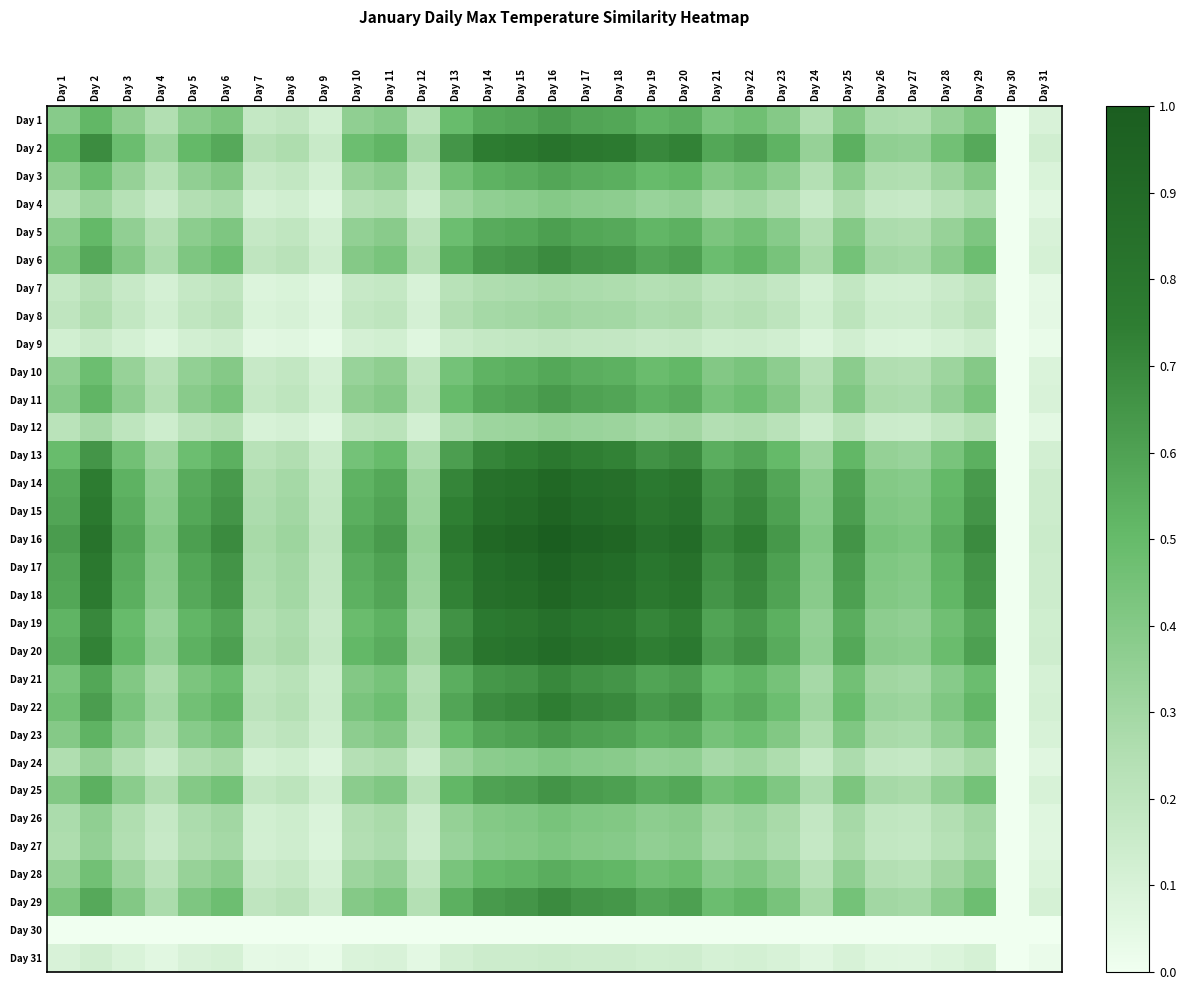

Reading left to right, what are all the values shown in this chart?

Day 1: Day 1=0.4	Day 2=0.5	Day 3=0.4	Day 4=0.2	Day 5=0.4	Day 6=0.4	Day 7=0.2	Day 8=0.2	Day 9=0.1	Day 10=0.4	Day 11=0.4	Day 12=0.2	Day 13=0.5	Day 14=0.6	Day 15=0.6	Day 16=0.6	Day 17=0.6	Day 18=0.6	Day 19=0.5	Day 20=0.5	Day 21=0.4	Day 22=0.5	Day 23=0.4	Day 24=0.3	Day 25=0.4	Day 26=0.3	Day 27=0.3	Day 28=0.3	Day 29=0.4	Day 30=0.0	Day 31=0.1
Day 2: Day 1=0.5	Day 2=0.7	Day 3=0.5	Day 4=0.3	Day 5=0.5	Day 6=0.6	Day 7=0.2	Day 8=0.3	Day 9=0.2	Day 10=0.5	Day 11=0.5	Day 12=0.3	Day 13=0.6	Day 14=0.8	Day 15=0.8	Day 16=0.8	Day 17=0.8	Day 18=0.8	Day 19=0.7	Day 20=0.7	Day 21=0.6	Day 22=0.6	Day 23=0.5	Day 24=0.3	Day 25=0.5	Day 26=0.4	Day 27=0.3	Day 28=0.5	Day 29=0.6	Day 30=0.0	Day 31=0.1
Day 3: Day 1=0.4	Day 2=0.5	Day 3=0.3	Day 4=0.2	Day 5=0.4	Day 6=0.4	Day 7=0.2	Day 8=0.2	Day 9=0.1	Day 10=0.3	Day 11=0.4	Day 12=0.2	Day 13=0.5	Day 14=0.5	Day 15=0.6	Day 16=0.6	Day 17=0.6	Day 18=0.5	Day 19=0.5	Day 20=0.5	Day 21=0.4	Day 22=0.4	Day 23=0.4	Day 24=0.2	Day 25=0.4	Day 26=0.3	Day 27=0.2	Day 28=0.3	Day 29=0.4	Day 30=0.0	Day 31=0.1
Day 4: Day 1=0.2	Day 2=0.3	Day 3=0.2	Day 4=0.2	Day 5=0.2	Day 6=0.3	Day 7=0.1	Day 8=0.1	Day 9=0.1	Day 10=0.2	Day 11=0.2	Day 12=0.1	Day 13=0.3	Day 14=0.4	Day 15=0.4	Day 16=0.4	Day 17=0.4	Day 18=0.4	Day 19=0.3	Day 20=0.3	Day 21=0.3	Day 22=0.3	Day 23=0.3	Day 24=0.2	Day 25=0.3	Day 26=0.2	Day 27=0.2	Day 28=0.2	Day 29=0.3	Day 30=0.0	Day 31=0.1
Day 5: Day 1=0.4	Day 2=0.5	Day 3=0.4	Day 4=0.2	Day 5=0.4	Day 6=0.4	Day 7=0.2	Day 8=0.2	Day 9=0.1	Day 10=0.4	Day 11=0.4	Day 12=0.2	Day 13=0.5	Day 14=0.6	Day 15=0.6	Day 16=0.6	Day 17=0.6	Day 18=0.6	Day 19=0.5	Day 20=0.5	Day 21=0.4	Day 22=0.5	Day 23=0.4	Day 24=0.3	Day 25=0.4	Day 26=0.3	Day 27=0.3	Day 28=0.3	Day 29=0.4	Day 30=0.0	Day 31=0.1
Day 6: Day 1=0.4	Day 2=0.6	Day 3=0.4	Day 4=0.3	Day 5=0.4	Day 6=0.5	Day 7=0.2	Day 8=0.2	Day 9=0.1	Day 10=0.4	Day 11=0.4	Day 12=0.2	Day 13=0.5	Day 14=0.6	Day 15=0.6	Day 16=0.7	Day 17=0.7	Day 18=0.6	Day 19=0.6	Day 20=0.6	Day 21=0.5	Day 22=0.5	Day 23=0.4	Day 24=0.3	Day 25=0.5	Day 26=0.3	Day 27=0.3	Day 28=0.4	Day 29=0.5	Day 30=0.0	Day 31=0.1
Day 7: Day 1=0.2	Day 2=0.2	Day 3=0.2	Day 4=0.1	Day 5=0.2	Day 6=0.2	Day 7=0.1	Day 8=0.1	Day 9=0.1	Day 10=0.2	Day 11=0.2	Day 12=0.1	Day 13=0.2	Day 14=0.3	Day 15=0.3	Day 16=0.3	Day 17=0.3	Day 18=0.3	Day 19=0.2	Day 20=0.3	Day 21=0.2	Day 22=0.2	Day 23=0.2	Day 24=0.1	Day 25=0.2	Day 26=0.1	Day 27=0.1	Day 28=0.2	Day 29=0.2	Day 30=0.0	Day 31=0.0
Day 8: Day 1=0.2	Day 2=0.3	Day 3=0.2	Day 4=0.1	Day 5=0.2	Day 6=0.2	Day 7=0.1	Day 8=0.1	Day 9=0.1	Day 10=0.2	Day 11=0.2	Day 12=0.1	Day 13=0.3	Day 14=0.3	Day 15=0.3	Day 16=0.3	Day 17=0.3	Day 18=0.3	Day 19=0.3	Day 20=0.3	Day 21=0.2	Day 22=0.2	Day 23=0.2	Day 24=0.1	Day 25=0.2	Day 26=0.1	Day 27=0.1	Day 28=0.2	Day 29=0.2	Day 30=0.0	Day 31=0.0
Day 9: Day 1=0.1	Day 2=0.2	Day 3=0.1	Day 4=0.1	Day 5=0.1	Day 6=0.1	Day 7=0.1	Day 8=0.1	Day 9=0.0	Day 10=0.1	Day 11=0.1	Day 12=0.1	Day 13=0.2	Day 14=0.2	Day 15=0.2	Day 16=0.2	Day 17=0.2	Day 18=0.2	Day 19=0.2	Day 20=0.2	Day 21=0.1	Day 22=0.1	Day 23=0.1	Day 24=0.1	Day 25=0.1	Day 26=0.1	Day 27=0.1	Day 28=0.1	Day 29=0.1	Day 30=0.0	Day 31=0.0
Day 10: Day 1=0.4	Day 2=0.5	Day 3=0.3	Day 4=0.2	Day 5=0.4	Day 6=0.4	Day 7=0.2	Day 8=0.2	Day 9=0.1	Day 10=0.3	Day 11=0.4	Day 12=0.2	Day 13=0.5	Day 14=0.5	Day 15=0.5	Day 16=0.6	Day 17=0.5	Day 18=0.5	Day 19=0.5	Day 20=0.5	Day 21=0.4	Day 22=0.4	Day 23=0.4	Day 24=0.2	Day 25=0.4	Day 26=0.3	Day 27=0.2	Day 28=0.3	Day 29=0.4	Day 30=0.0	Day 31=0.1
Day 11: Day 1=0.4	Day 2=0.5	Day 3=0.4	Day 4=0.2	Day 5=0.4	Day 6=0.4	Day 7=0.2	Day 8=0.2	Day 9=0.1	Day 10=0.4	Day 11=0.4	Day 12=0.2	Day 13=0.5	Day 14=0.6	Day 15=0.6	Day 16=0.6	Day 17=0.6	Day 18=0.6	Day 19=0.5	Day 20=0.6	Day 21=0.4	Day 22=0.5	Day 23=0.4	Day 24=0.3	Day 25=0.4	Day 26=0.3	Day 27=0.3	Day 28=0.3	Day 29=0.4	Day 30=0.0	Day 31=0.1
Day 12: Day 1=0.2	Day 2=0.3	Day 3=0.2	Day 4=0.1	Day 5=0.2	Day 6=0.2	Day 7=0.1	Day 8=0.1	Day 9=0.1	Day 10=0.2	Day 11=0.2	Day 12=0.1	Day 13=0.3	Day 14=0.3	Day 15=0.3	Day 16=0.3	Day 17=0.3	Day 18=0.3	Day 19=0.3	Day 20=0.3	Day 21=0.2	Day 22=0.3	Day 23=0.2	Day 24=0.1	Day 25=0.2	Day 26=0.2	Day 27=0.1	Day 28=0.2	Day 29=0.2	Day 30=0.0	Day 31=0.1
Day 13: Day 1=0.5	Day 2=0.6	Day 3=0.5	Day 4=0.3	Day 5=0.5	Day 6=0.5	Day 7=0.2	Day 8=0.3	Day 9=0.2	Day 10=0.5	Day 11=0.5	Day 12=0.3	Day 13=0.6	Day 14=0.7	Day 15=0.7	Day 16=0.8	Day 17=0.7	Day 18=0.7	Day 19=0.7	Day 20=0.7	Day 21=0.5	Day 22=0.6	Day 23=0.5	Day 24=0.3	Day 25=0.5	Day 26=0.3	Day 27=0.3	Day 28=0.4	Day 29=0.5	Day 30=0.0	Day 31=0.1
Day 14: Day 1=0.6	Day 2=0.8	Day 3=0.5	Day 4=0.4	Day 5=0.6	Day 6=0.6	Day 7=0.3	Day 8=0.3	Day 9=0.2	Day 10=0.5	Day 11=0.6	Day 12=0.3	Day 13=0.7	Day 14=0.8	Day 15=0.9	Day 16=0.9	Day 17=0.9	Day 18=0.9	Day 19=0.8	Day 20=0.8	Day 21=0.6	Day 22=0.7	Day 23=0.6	Day 24=0.4	Day 25=0.6	Day 26=0.4	Day 27=0.4	Day 28=0.5	Day 29=0.6	Day 30=0.0	Day 31=0.1
Day 15: Day 1=0.6	Day 2=0.8	Day 3=0.6	Day 4=0.4	Day 5=0.6	Day 6=0.6	Day 7=0.3	Day 8=0.3	Day 9=0.2	Day 10=0.5	Day 11=0.6	Day 12=0.3	Day 13=0.7	Day 14=0.9	Day 15=0.9	Day 16=0.9	Day 17=0.9	Day 18=0.9	Day 19=0.8	Day 20=0.8	Day 21=0.7	Day 22=0.7	Day 23=0.6	Day 24=0.4	Day 25=0.6	Day 26=0.4	Day 27=0.4	Day 28=0.5	Day 29=0.6	Day 30=0.0	Day 31=0.1
Day 16: Day 1=0.6	Day 2=0.8	Day 3=0.6	Day 4=0.4	Day 5=0.6	Day 6=0.7	Day 7=0.3	Day 8=0.3	Day 9=0.2	Day 10=0.6	Day 11=0.6	Day 12=0.3	Day 13=0.8	Day 14=0.9	Day 15=0.9	Day 16=1.0	Day 17=1.0	Day 18=0.9	Day 19=0.8	Day 20=0.9	Day 21=0.7	Day 22=0.7	Day 23=0.6	Day 24=0.4	Day 25=0.7	Day 26=0.4	Day 27=0.4	Day 28=0.6	Day 29=0.7	Day 30=0.0	Day 31=0.2
Day 17: Day 1=0.6	Day 2=0.8	Day 3=0.6	Day 4=0.4	Day 5=0.6	Day 6=0.7	Day 7=0.3	Day 8=0.3	Day 9=0.2	Day 10=0.5	Day 11=0.6	Day 12=0.3	Day 13=0.7	Day 14=0.9	Day 15=0.9	Day 16=1.0	Day 17=0.9	Day 18=0.9	Day 19=0.8	Day 20=0.8	Day 21=0.7	Day 22=0.7	Day 23=0.6	Day 24=0.4	Day 25=0.6	Day 26=0.4	Day 27=0.4	Day 28=0.5	Day 29=0.7	Day 30=0.0	Day 31=0.1
Day 18: Day 1=0.6	Day 2=0.8	Day 3=0.5	Day 4=0.4	Day 5=0.6	Day 6=0.6	Day 7=0.3	Day 8=0.3	Day 9=0.2	Day 10=0.5	Day 11=0.6	Day 12=0.3	Day 13=0.7	Day 14=0.9	Day 15=0.9	Day 16=0.9	Day 17=0.9	Day 18=0.9	Day 19=0.8	Day 20=0.8	Day 21=0.7	Day 22=0.7	Day 23=0.6	Day 24=0.4	Day 25=0.6	Day 26=0.4	Day 27=0.4	Day 28=0.5	Day 29=0.6	Day 30=0.0	Day 31=0.1
Day 19: Day 1=0.5	Day 2=0.7	Day 3=0.5	Day 4=0.3	Day 5=0.5	Day 6=0.6	Day 7=0.2	Day 8=0.3	Day 9=0.2	Day 10=0.5	Day 11=0.5	Day 12=0.3	Day 13=0.7	Day 14=0.8	Day 15=0.8	Day 16=0.8	Day 17=0.8	Day 18=0.8	Day 19=0.7	Day 20=0.7	Day 21=0.6	Day 22=0.6	Day 23=0.5	Day 24=0.3	Day 25=0.6	Day 26=0.4	Day 27=0.4	Day 28=0.5	Day 29=0.6	Day 30=0.0	Day 31=0.1
Day 20: Day 1=0.5	Day 2=0.7	Day 3=0.5	Day 4=0.3	Day 5=0.5	Day 6=0.6	Day 7=0.3	Day 8=0.3	Day 9=0.2	Day 10=0.5	Day 11=0.6	Day 12=0.3	Day 13=0.7	Day 14=0.8	Day 15=0.8	Day 16=0.9	Day 17=0.8	Day 18=0.8	Day 19=0.7	Day 20=0.8	Day 21=0.6	Day 22=0.7	Day 23=0.6	Day 24=0.4	Day 25=0.6	Day 26=0.4	Day 27=0.4	Day 28=0.5	Day 29=0.6	Day 30=0.0	Day 31=0.1
Day 21: Day 1=0.4	Day 2=0.6	Day 3=0.4	Day 4=0.3	Day 5=0.4	Day 6=0.5	Day 7=0.2	Day 8=0.2	Day 9=0.1	Day 10=0.4	Day 11=0.4	Day 12=0.2	Day 13=0.5	Day 14=0.6	Day 15=0.7	Day 16=0.7	Day 17=0.7	Day 18=0.7	Day 19=0.6	Day 20=0.6	Day 21=0.5	Day 22=0.5	Day 23=0.4	Day 24=0.3	Day 25=0.5	Day 26=0.3	Day 27=0.3	Day 28=0.4	Day 29=0.5	Day 30=0.0	Day 31=0.1
Day 22: Day 1=0.5	Day 2=0.6	Day 3=0.4	Day 4=0.3	Day 5=0.5	Day 6=0.5	Day 7=0.2	Day 8=0.2	Day 9=0.1	Day 10=0.4	Day 11=0.5	Day 12=0.3	Day 13=0.6	Day 14=0.7	Day 15=0.7	Day 16=0.7	Day 17=0.7	Day 18=0.7	Day 19=0.6	Day 20=0.7	Day 21=0.5	Day 22=0.6	Day 23=0.5	Day 24=0.3	Day 25=0.5	Day 26=0.3	Day 27=0.3	Day 28=0.4	Day 29=0.5	Day 30=0.0	Day 31=0.1
Day 23: Day 1=0.4	Day 2=0.5	Day 3=0.4	Day 4=0.3	Day 5=0.4	Day 6=0.4	Day 7=0.2	Day 8=0.2	Day 9=0.1	Day 10=0.4	Day 11=0.4	Day 12=0.2	Day 13=0.5	Day 14=0.6	Day 15=0.6	Day 16=0.6	Day 17=0.6	Day 18=0.6	Day 19=0.5	Day 20=0.6	Day 21=0.4	Day 22=0.5	Day 23=0.4	Day 24=0.3	Day 25=0.4	Day 26=0.3	Day 27=0.3	Day 28=0.4	Day 29=0.4	Day 30=0.0	Day 31=0.1
Day 24: Day 1=0.3	Day 2=0.3	Day 3=0.2	Day 4=0.2	Day 5=0.3	Day 6=0.3	Day 7=0.1	Day 8=0.1	Day 9=0.1	Day 10=0.2	Day 11=0.3	Day 12=0.1	Day 13=0.3	Day 14=0.4	Day 15=0.4	Day 16=0.4	Day 17=0.4	Day 18=0.4	Day 19=0.3	Day 20=0.4	Day 21=0.3	Day 22=0.3	Day 23=0.3	Day 24=0.2	Day 25=0.3	Day 26=0.2	Day 27=0.2	Day 28=0.2	Day 29=0.3	Day 30=0.0	Day 31=0.1
Day 25: Day 1=0.4	Day 2=0.5	Day 3=0.4	Day 4=0.3	Day 5=0.4	Day 6=0.5	Day 7=0.2	Day 8=0.2	Day 9=0.1	Day 10=0.4	Day 11=0.4	Day 12=0.2	Day 13=0.5	Day 14=0.6	Day 15=0.6	Day 16=0.7	Day 17=0.6	Day 18=0.6	Day 19=0.6	Day 20=0.6	Day 21=0.5	Day 22=0.5	Day 23=0.4	Day 24=0.3	Day 25=0.4	Day 26=0.3	Day 27=0.3	Day 28=0.4	Day 29=0.5	Day 30=0.0	Day 31=0.1
Day 26: Day 1=0.3	Day 2=0.4	Day 3=0.3	Day 4=0.2	Day 5=0.3	Day 6=0.3	Day 7=0.1	Day 8=0.1	Day 9=0.1	Day 10=0.3	Day 11=0.3	Day 12=0.2	Day 13=0.3	Day 14=0.4	Day 15=0.4	Day 16=0.4	Day 17=0.4	Day 18=0.4	Day 19=0.4	Day 20=0.4	Day 21=0.3	Day 22=0.3	Day 23=0.3	Day 24=0.2	Day 25=0.3	Day 26=0.2	Day 27=0.2	Day 28=0.2	Day 29=0.3	Day 30=0.0	Day 31=0.1
Day 27: Day 1=0.3	Day 2=0.3	Day 3=0.2	Day 4=0.2	Day 5=0.3	Day 6=0.3	Day 7=0.1	Day 8=0.1	Day 9=0.1	Day 10=0.2	Day 11=0.3	Day 12=0.1	Day 13=0.3	Day 14=0.4	Day 15=0.4	Day 16=0.4	Day 17=0.4	Day 18=0.4	Day 19=0.4	Day 20=0.4	Day 21=0.3	Day 22=0.3	Day 23=0.3	Day 24=0.2	Day 25=0.3	Day 26=0.2	Day 27=0.2	Day 28=0.2	Day 29=0.3	Day 30=0.0	Day 31=0.1
Day 28: Day 1=0.3	Day 2=0.5	Day 3=0.3	Day 4=0.2	Day 5=0.3	Day 6=0.4	Day 7=0.2	Day 8=0.2	Day 9=0.1	Day 10=0.3	Day 11=0.3	Day 12=0.2	Day 13=0.4	Day 14=0.5	Day 15=0.5	Day 16=0.6	Day 17=0.5	Day 18=0.5	Day 19=0.5	Day 20=0.5	Day 21=0.4	Day 22=0.4	Day 23=0.4	Day 24=0.2	Day 25=0.4	Day 26=0.2	Day 27=0.2	Day 28=0.3	Day 29=0.4	Day 30=0.0	Day 31=0.1
Day 29: Day 1=0.4	Day 2=0.6	Day 3=0.4	Day 4=0.3	Day 5=0.4	Day 6=0.5	Day 7=0.2	Day 8=0.2	Day 9=0.1	Day 10=0.4	Day 11=0.4	Day 12=0.2	Day 13=0.5	Day 14=0.6	Day 15=0.6	Day 16=0.7	Day 17=0.7	Day 18=0.6	Day 19=0.6	Day 20=0.6	Day 21=0.5	Day 22=0.5	Day 23=0.4	Day 24=0.3	Day 25=0.5	Day 26=0.3	Day 27=0.3	Day 28=0.4	Day 29=0.5	Day 30=0.0	Day 31=0.1
Day 30: Day 1=0.0	Day 2=0.0	Day 3=0.0	Day 4=0.0	Day 5=0.0	Day 6=0.0	Day 7=0.0	Day 8=0.0	Day 9=0.0	Day 10=0.0	Day 11=0.0	Day 12=0.0	Day 13=0.0	Day 14=0.0	Day 15=0.0	Day 16=0.0	Day 17=0.0	Day 18=0.0	Day 19=0.0	Day 20=0.0	Day 21=0.0	Day 22=0.0	Day 23=0.0	Day 24=0.0	Day 25=0.0	Day 26=0.0	Day 27=0.0	Day 28=0.0	Day 29=0.0	Day 30=0.0	Day 31=0.0
Day 31: Day 1=0.1	Day 2=0.1	Day 3=0.1	Day 4=0.1	Day 5=0.1	Day 6=0.1	Day 7=0.0	Day 8=0.0	Day 9=0.0	Day 10=0.1	Day 11=0.1	Day 12=0.1	Day 13=0.1	Day 14=0.1	Day 15=0.1	Day 16=0.2	Day 17=0.1	Day 18=0.1	Day 19=0.1	Day 20=0.1	Day 21=0.1	Day 22=0.1	Day 23=0.1	Day 24=0.1	Day 25=0.1	Day 26=0.1	Day 27=0.1	Day 28=0.1	Day 29=0.1	Day 30=0.0	Day 31=0.0